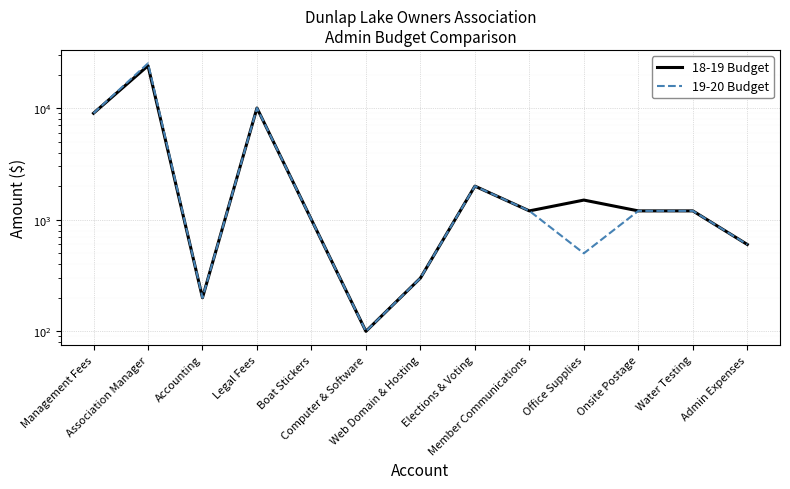

What is the average value of the 19-20 Budget series?

4040